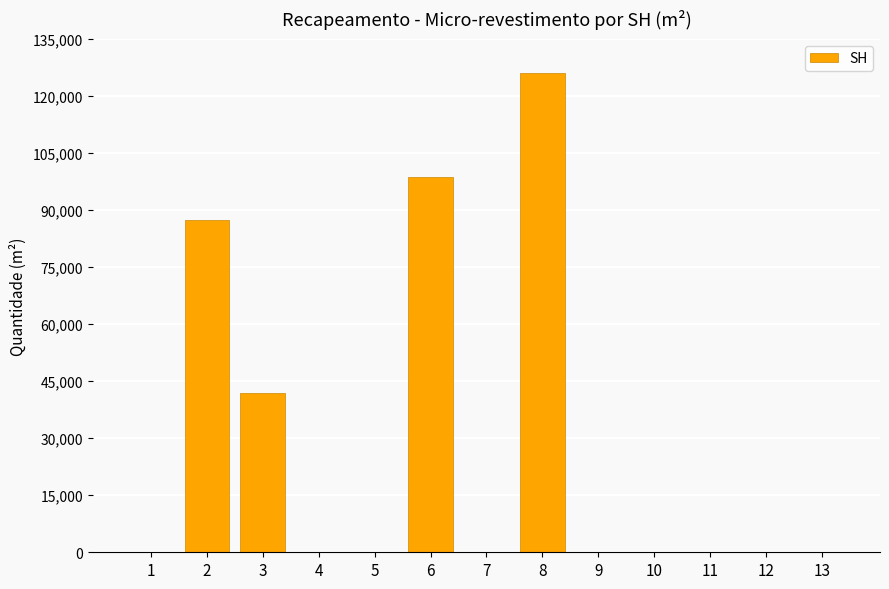

Count the number of categories in the chart.

13